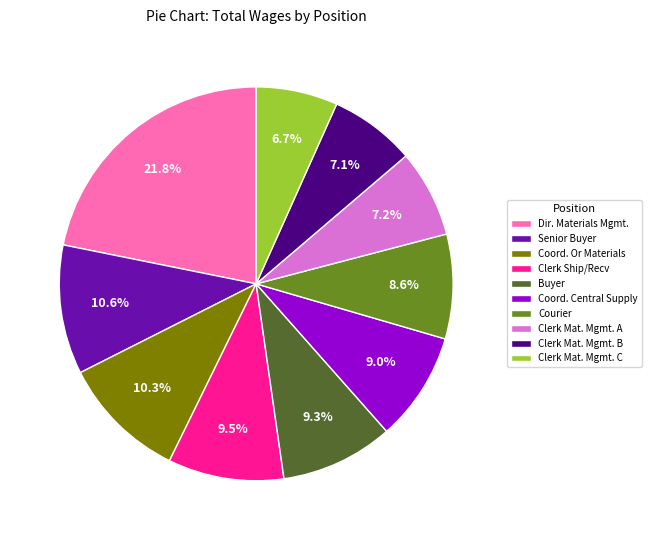

Which category has the biggest portion of the pie?

Dir. Materials Mgmt.